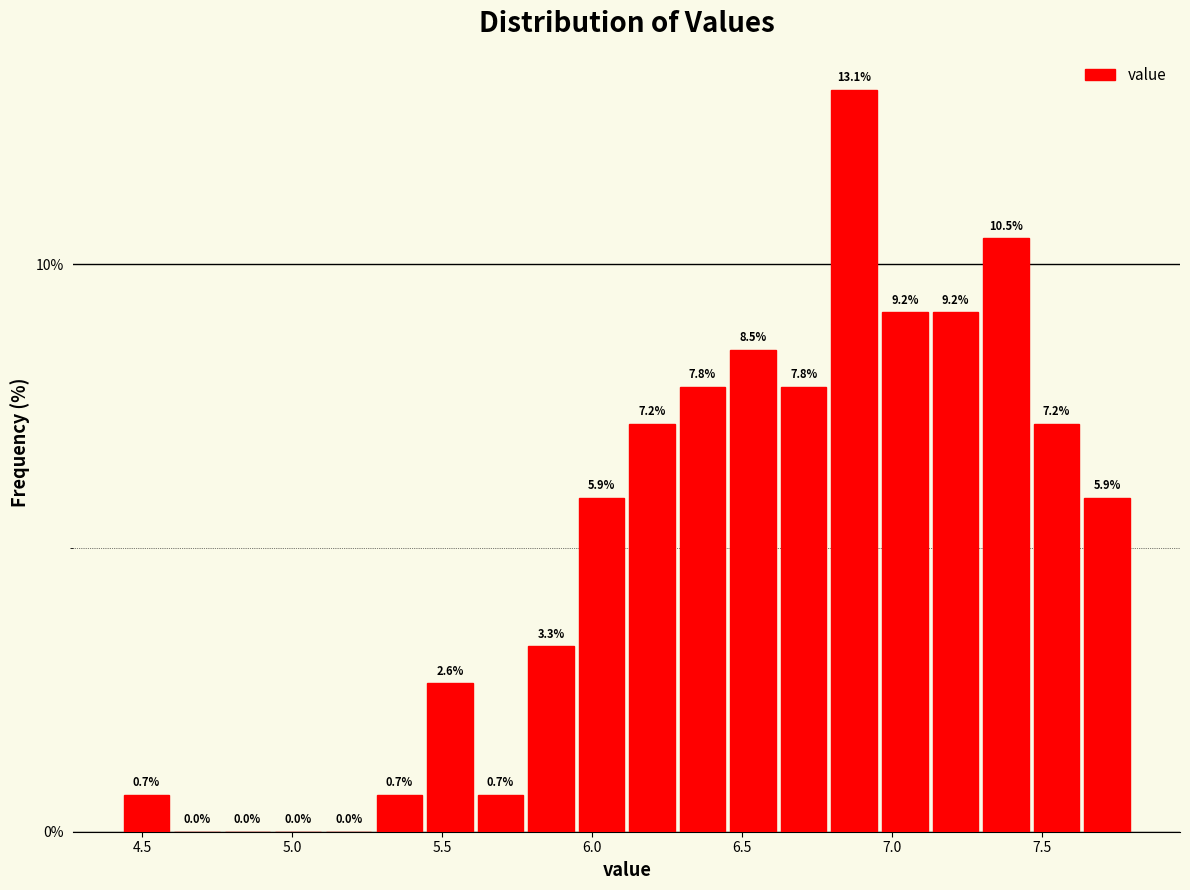

Around what value on the x-axis is the tallest bar? Give the approximate position of its centre, as read against the axis.

6.85